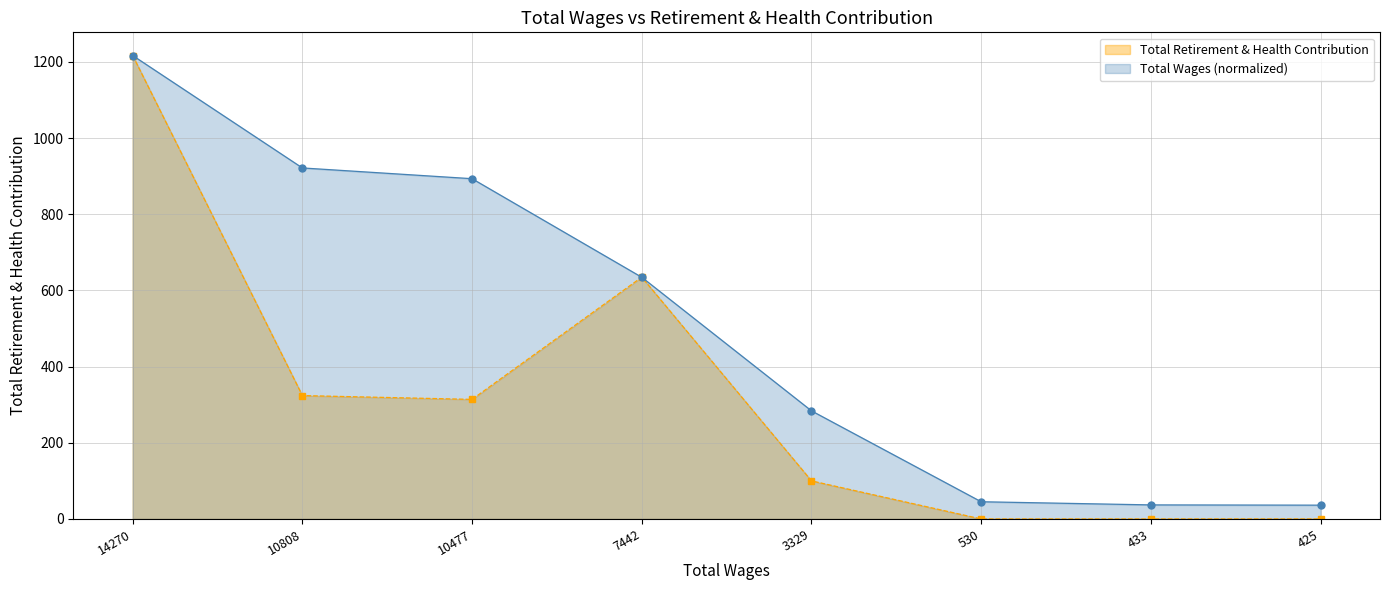

Where does the Total Wages (normalized) series first go above 634?

14270